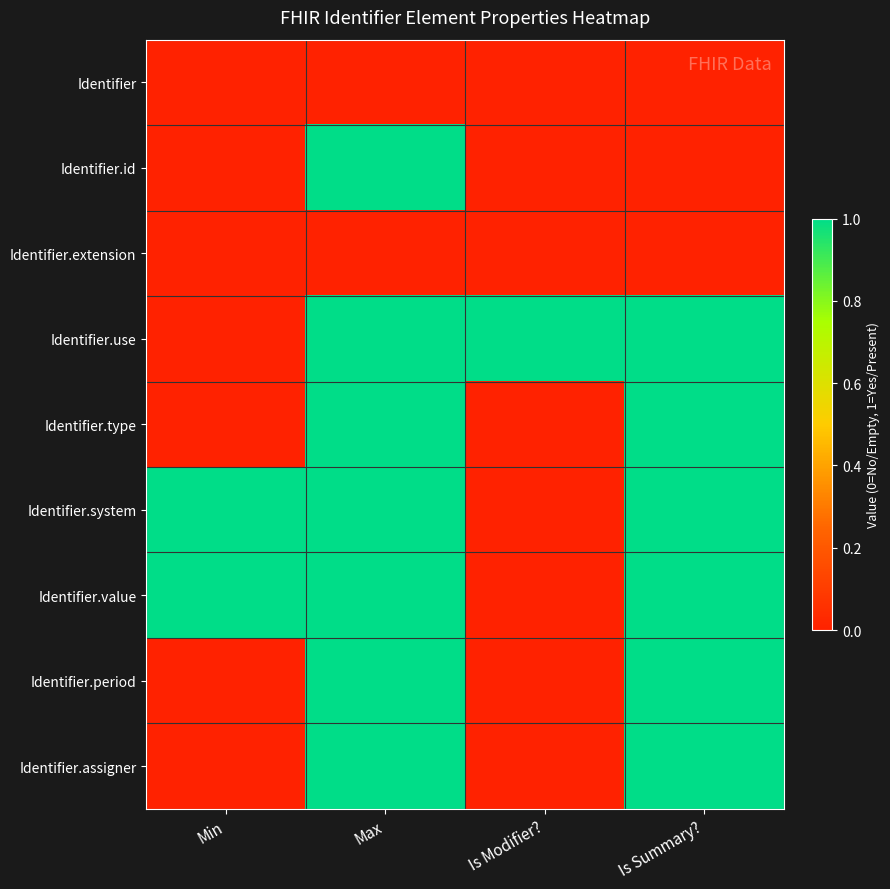

Reading right to left, list all the values displayed in this chart.

Identifier: Is Summary?=0	Is Modifier?=0	Max=0	Min=0
Identifier.id: Is Summary?=0	Is Modifier?=0	Max=1	Min=0
Identifier.extension: Is Summary?=0	Is Modifier?=0	Max=0	Min=0
Identifier.use: Is Summary?=1	Is Modifier?=1	Max=1	Min=0
Identifier.type: Is Summary?=1	Is Modifier?=0	Max=1	Min=0
Identifier.system: Is Summary?=1	Is Modifier?=0	Max=1	Min=1
Identifier.value: Is Summary?=1	Is Modifier?=0	Max=1	Min=1
Identifier.period: Is Summary?=1	Is Modifier?=0	Max=1	Min=0
Identifier.assigner: Is Summary?=1	Is Modifier?=0	Max=1	Min=0